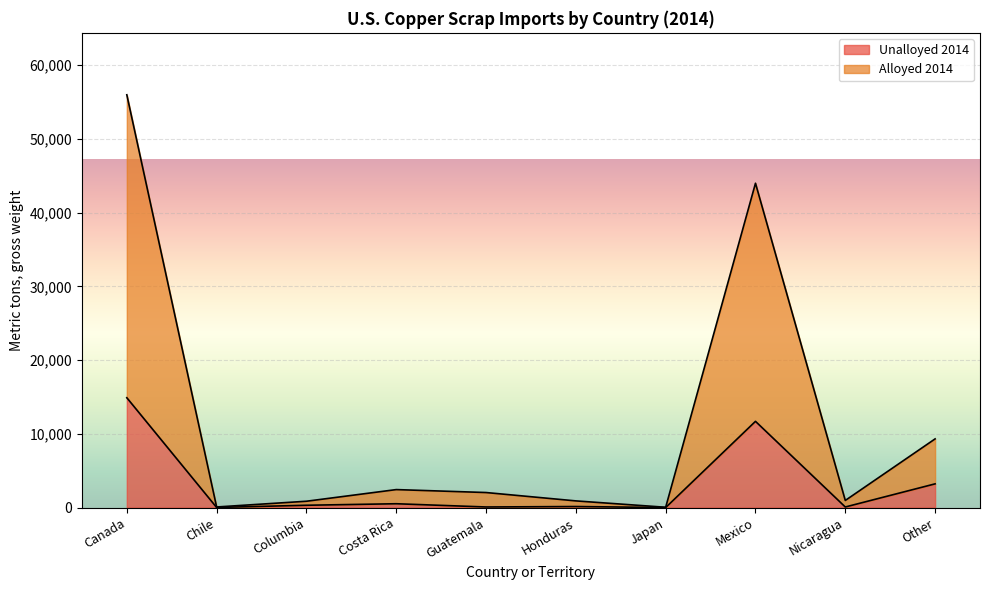

Count the number of categories in the chart.

10